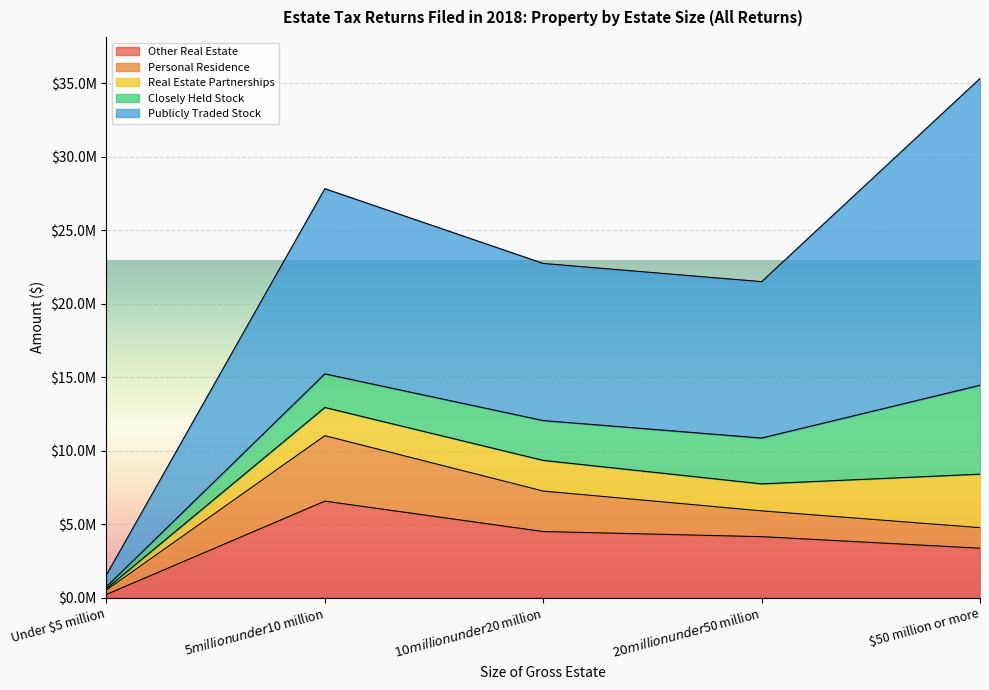

In Other Real Estate, how many points are higher than both neighbors (excluding endpoints)?

1